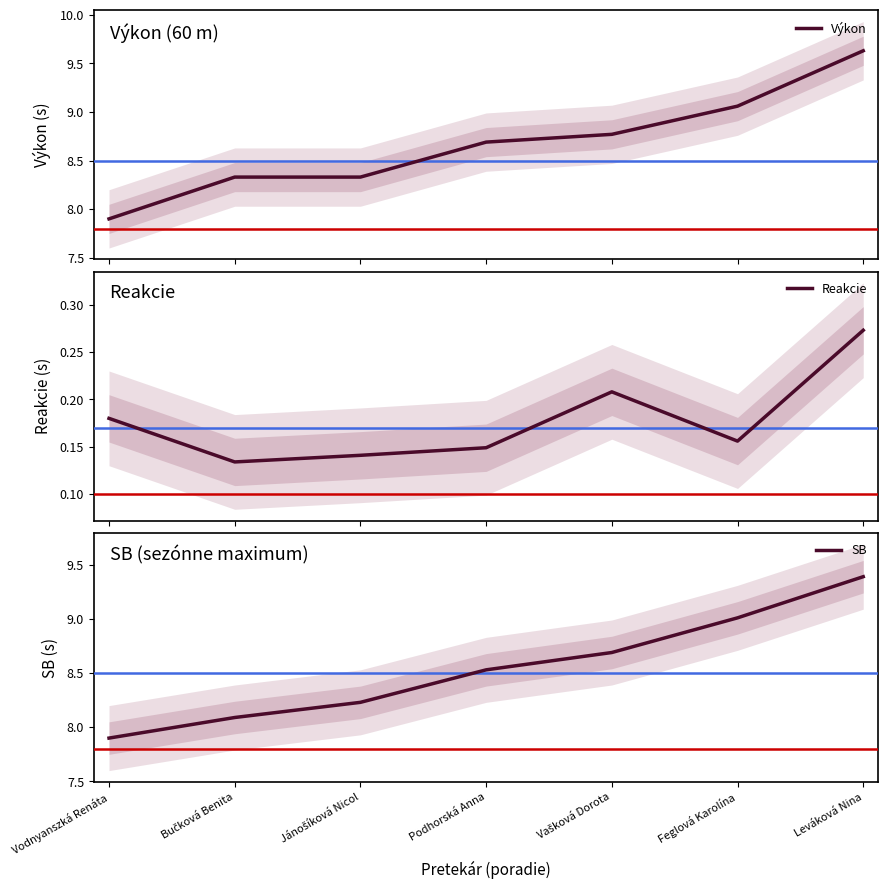

True or false: Výkon and SB cross at least once.

False